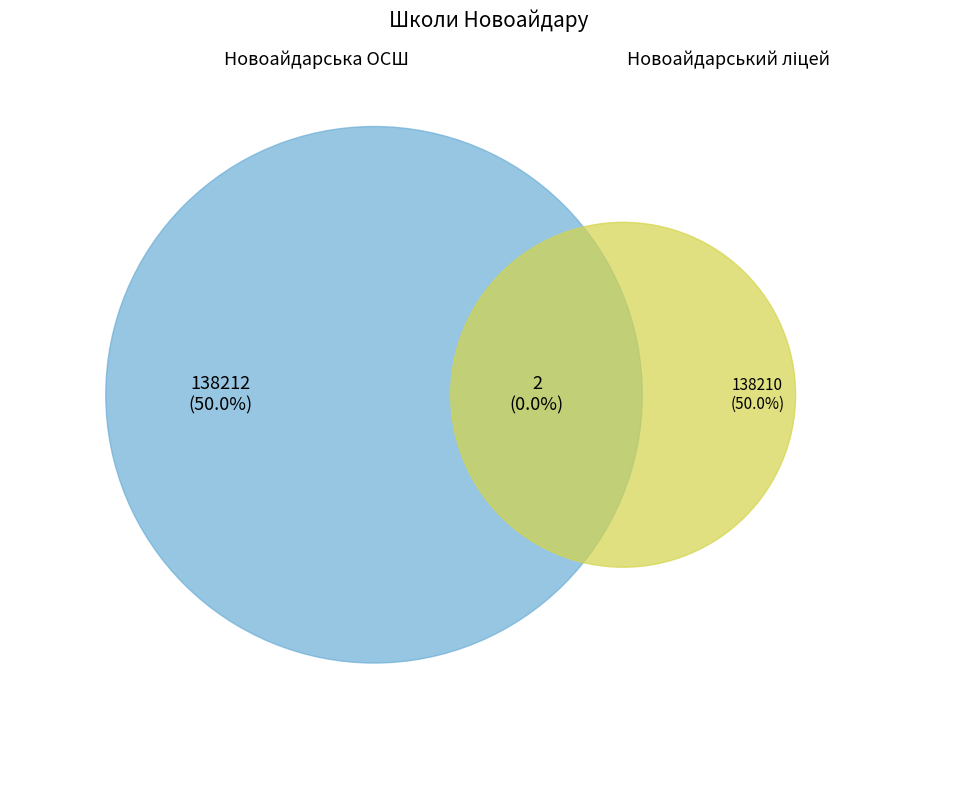

Count the number of slices in the pie.

2